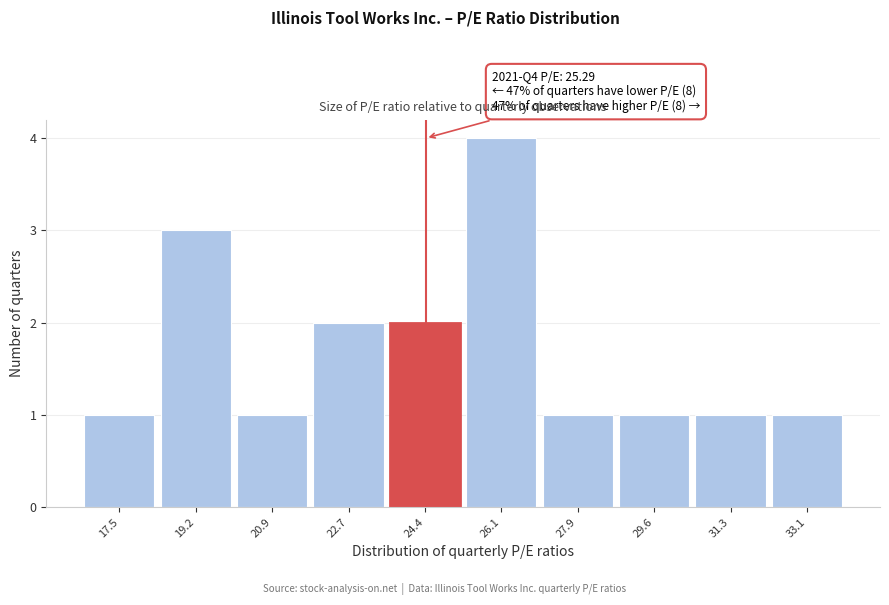

Reading left to right, transcribe all the data shown in this chart.

1	3	1	2	2	4	1	1	1	1